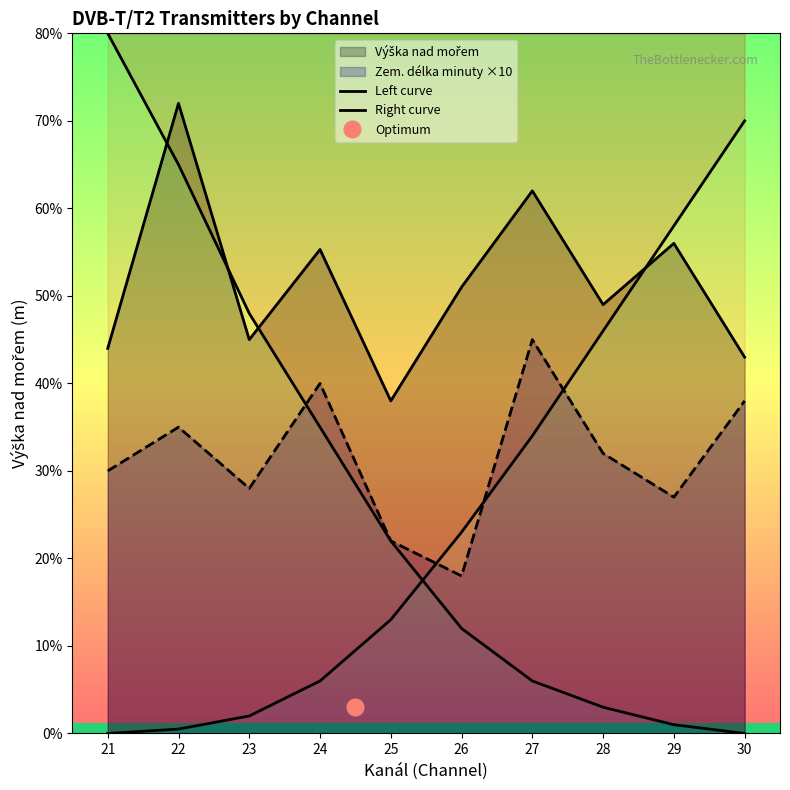

Reading left to right, extract all data points from this chart.

Left curve: 21=800	22=650	23=480	24=350	25=220	26=120	27=60	28=30	29=10	30=0
Right curve: 21=0	22=5	23=20	24=60	25=130	26=230	27=340	28=460	29=580	30=700